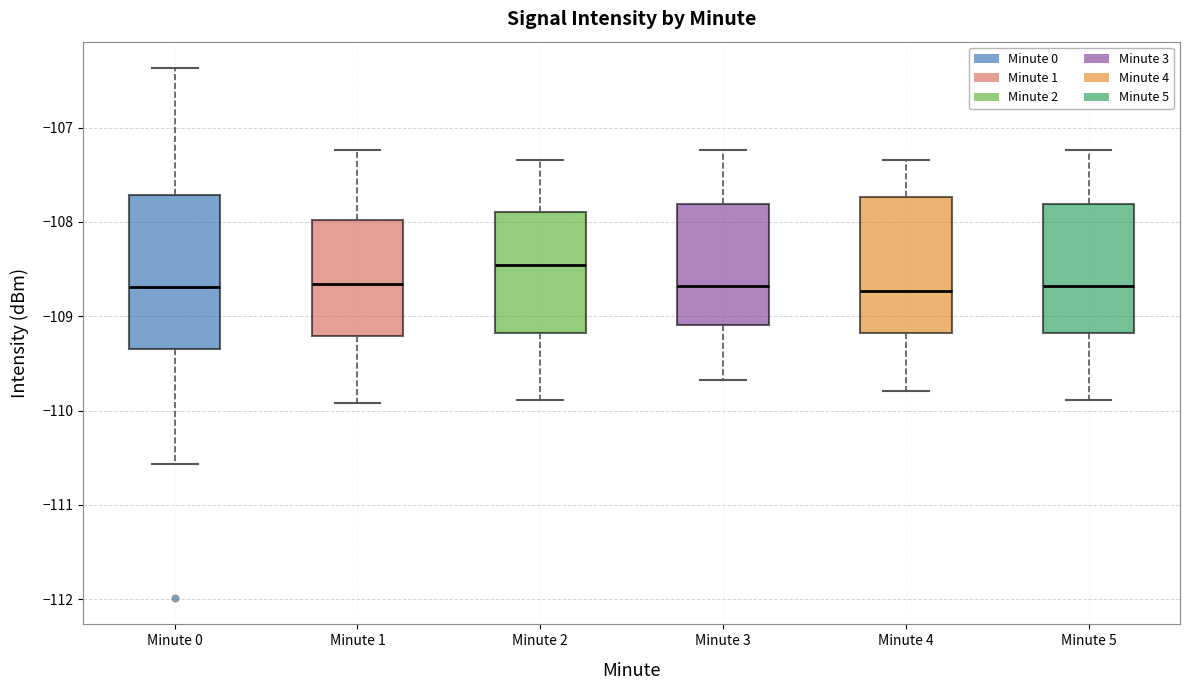

Reading left to right, transcribe this box plot: for each box, give where its median line is, the range the box spans, and where its two whiskers end, as read against the y-axis. The values are not printed on the chart, so give them approximately, as read against the axis.

Minute 0: median -108.7, box -109.3 to -107.7, whiskers -110.6 to -106.4
Minute 1: median -108.7, box -109.2 to -108.0, whiskers -109.9 to -107.2
Minute 2: median -108.5, box -109.2 to -107.9, whiskers -109.9 to -107.3
Minute 3: median -108.7, box -109.1 to -107.8, whiskers -109.7 to -107.2
Minute 4: median -108.7, box -109.2 to -107.7, whiskers -109.8 to -107.3
Minute 5: median -108.7, box -109.2 to -107.8, whiskers -109.9 to -107.2